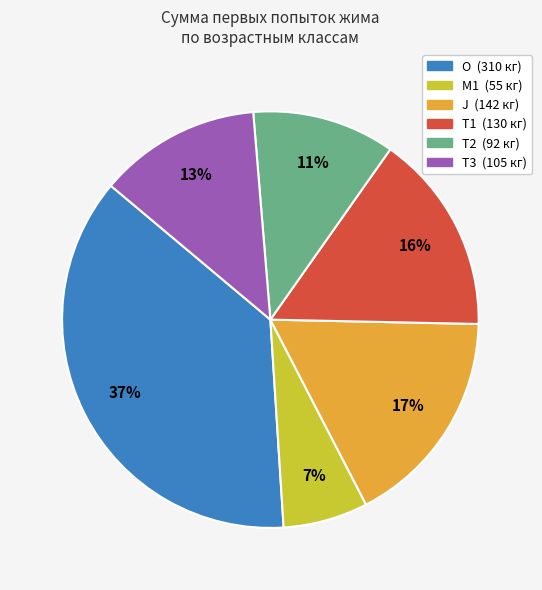

Count the number of slices in the pie.

6